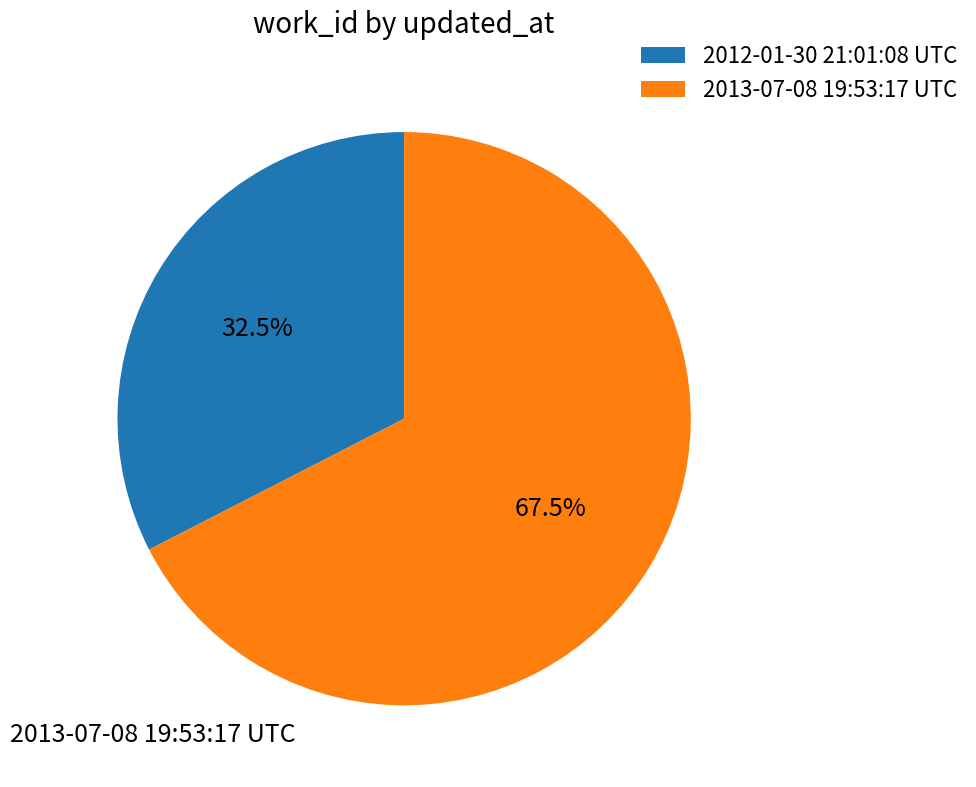

What portion of the pie excludes 2012-01-30 21:01:08 UTC?

67.5%